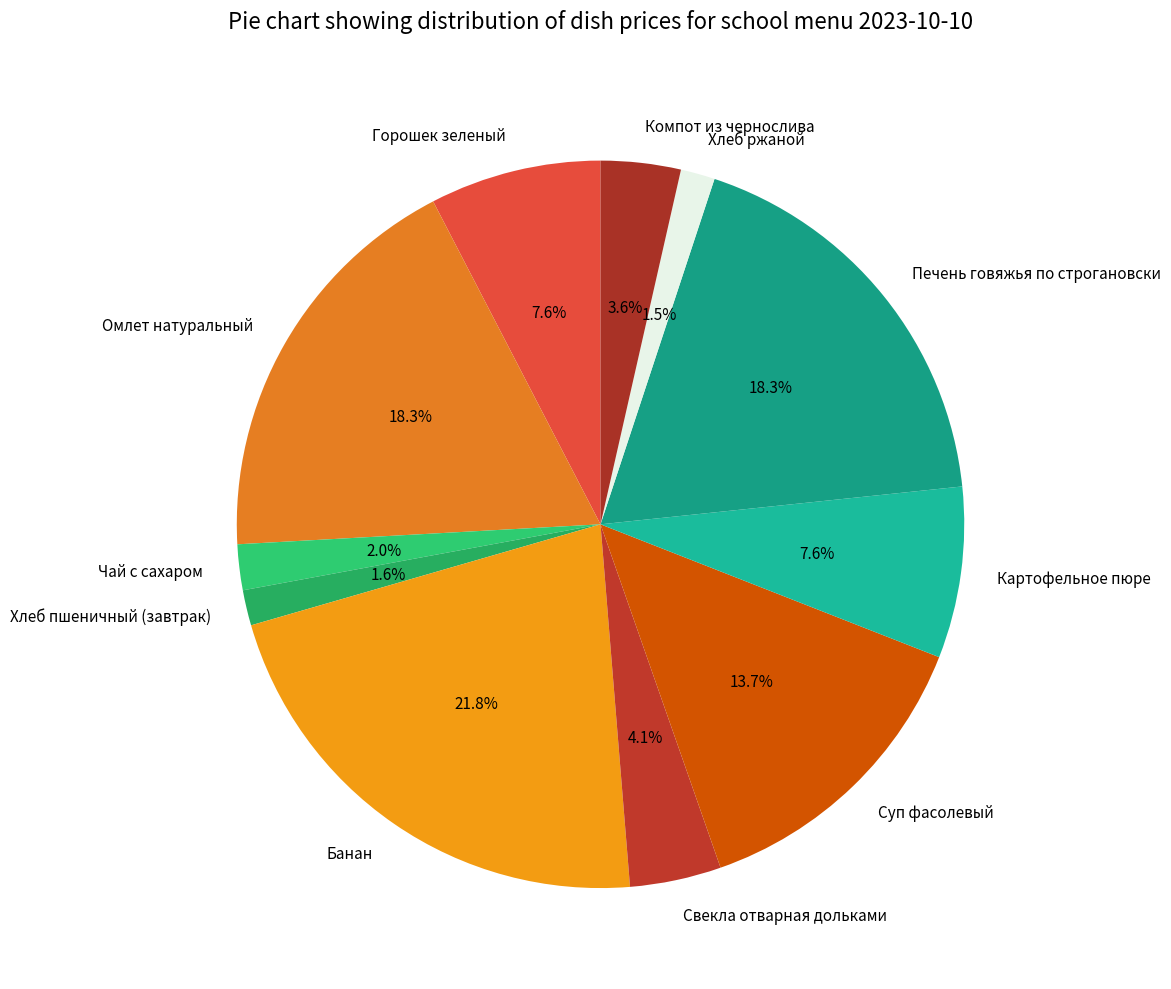

Which category has the biggest portion of the pie?

Банан